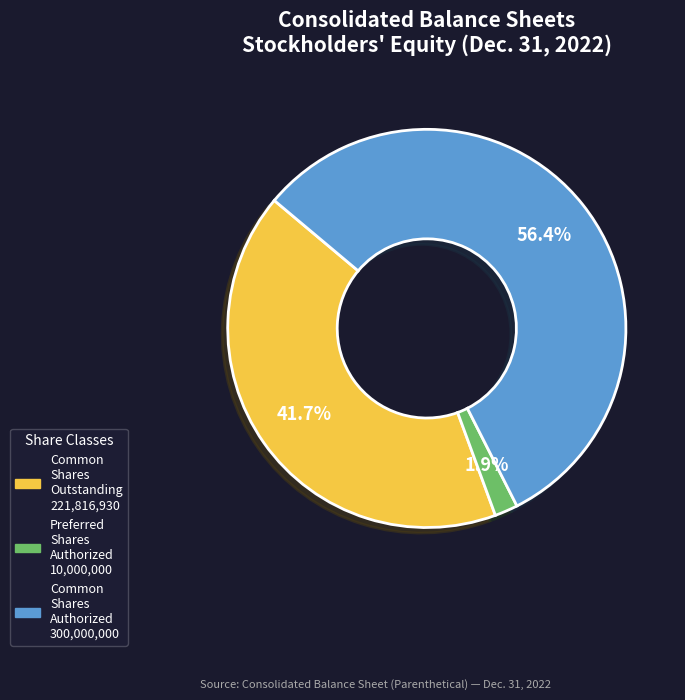

How many segments does this pie chart have?

3